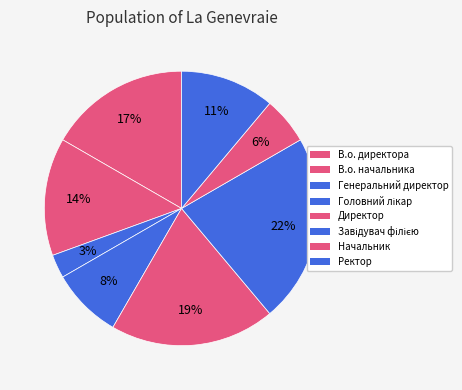

Is it true that Генеральний директор is 3% of the pie?

True